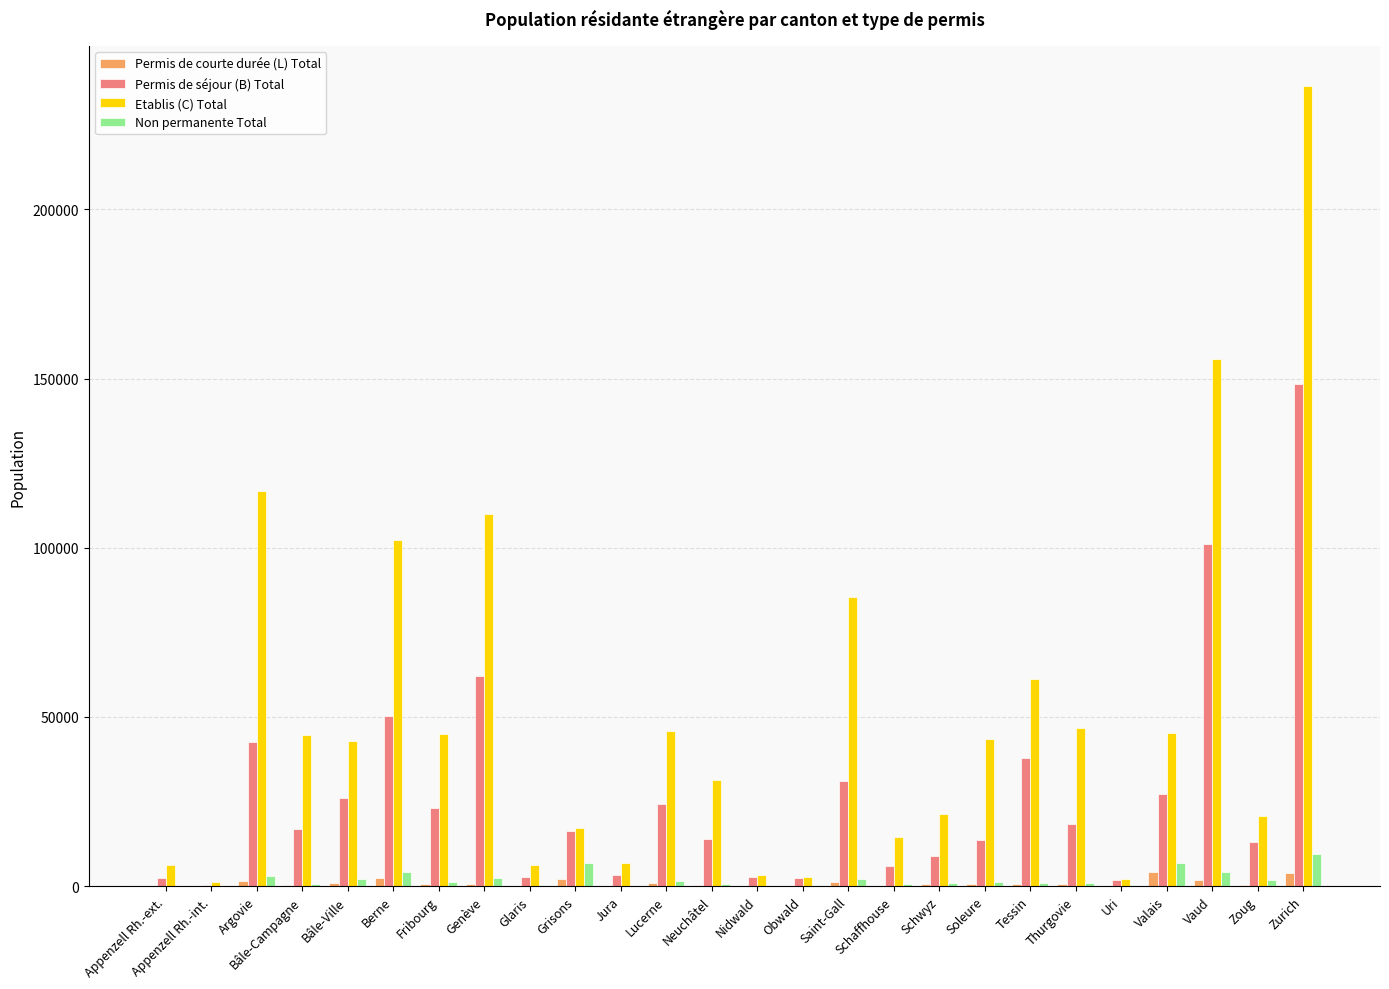

What is the maximum value shown in the chart?

236482